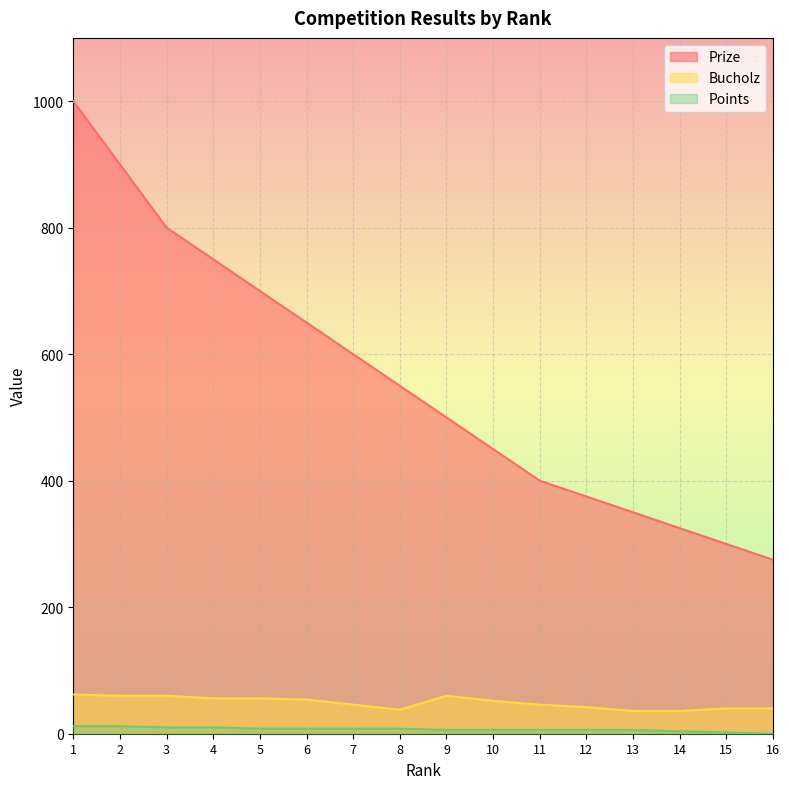

The Bucholz series shows 68 at 11. True or false?

False